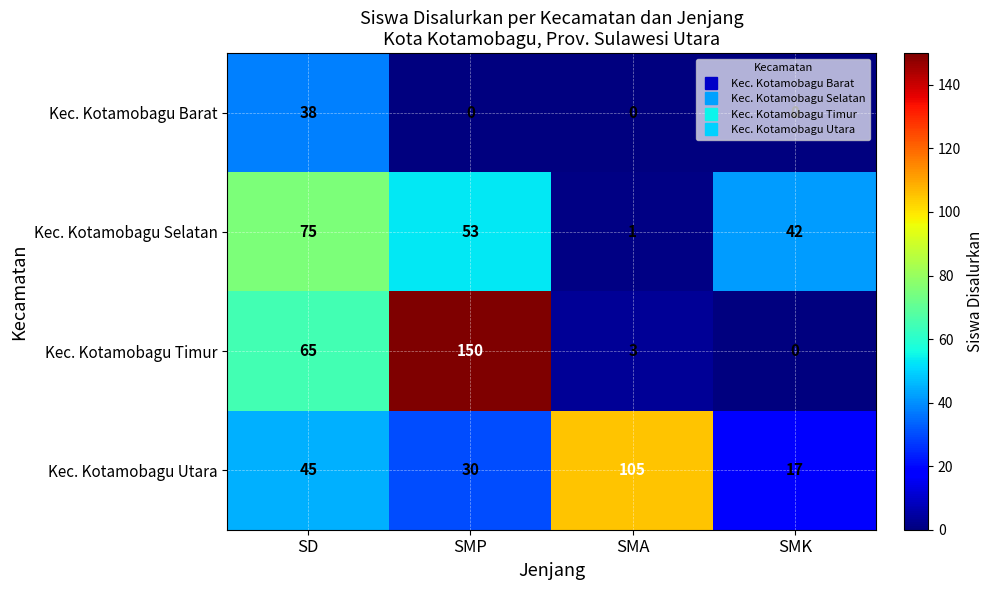

At which label does Kec. Kotamobagu Selatan first exceed 53?

SD